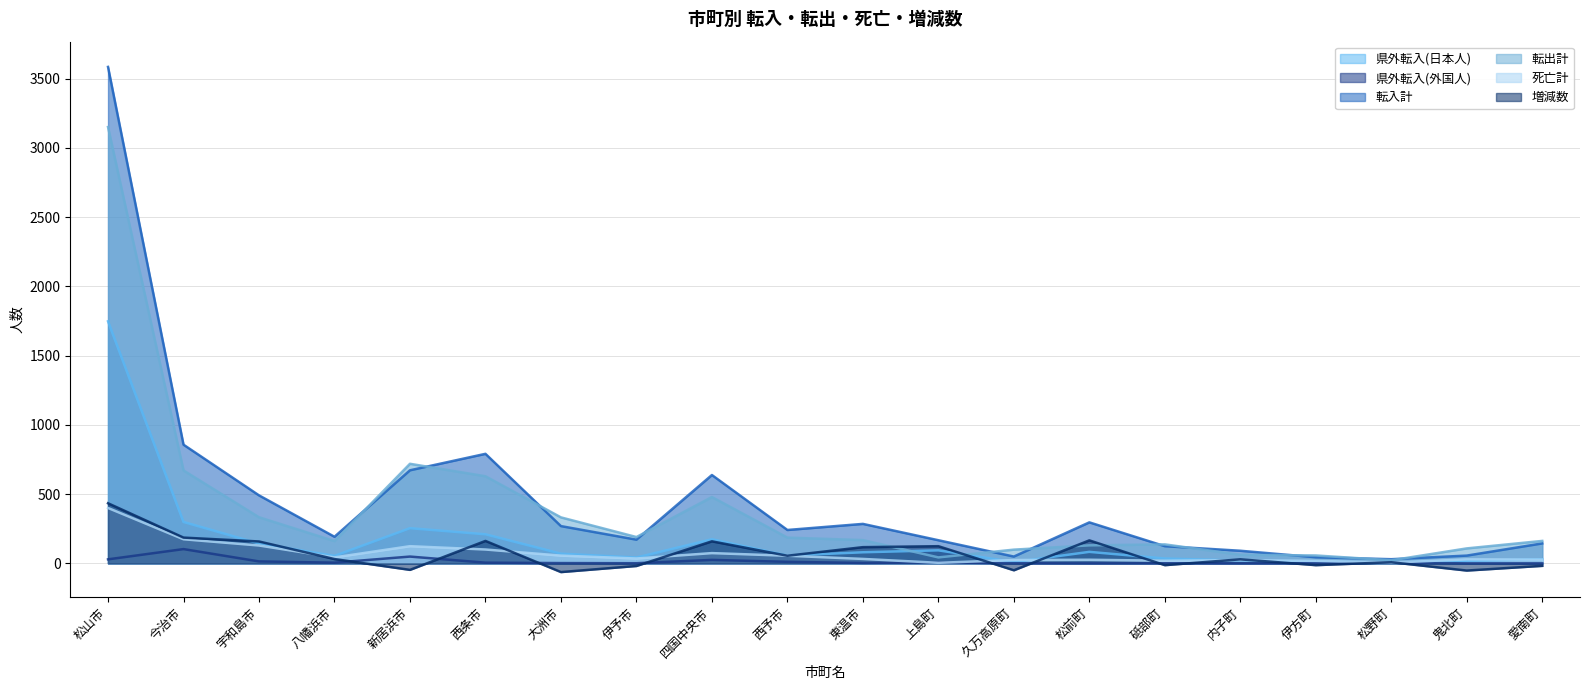

Reading left to right, transcribe all the data shown in this chart.

県外転入(日本人): 1748	299	143	54	254	210	70	42	174	56	80	94	9	83	35	20	14	5	19	30
県外転入(外国人): 29	103	14	5	49	5	2	1	25	11	3	7	1	0	1	0	1	5	0	0
転入計: 3585	857	491	192	672	791	269	171	638	241	285	167	49	296	124	91	44	30	56	144
転出計: 3151	671	333	161	719	629	332	190	479	186	168	43	99	130	137	62	57	22	108	162
死亡計: 400	174	129	43	124	100	56	35	74	55	32	4	24	26	19	23	18	5	29	27
増減数: 434	186	158	31	-47	162	-63	-19	159	55	117	124	-50	166	-13	29	-13	8	-52	-18